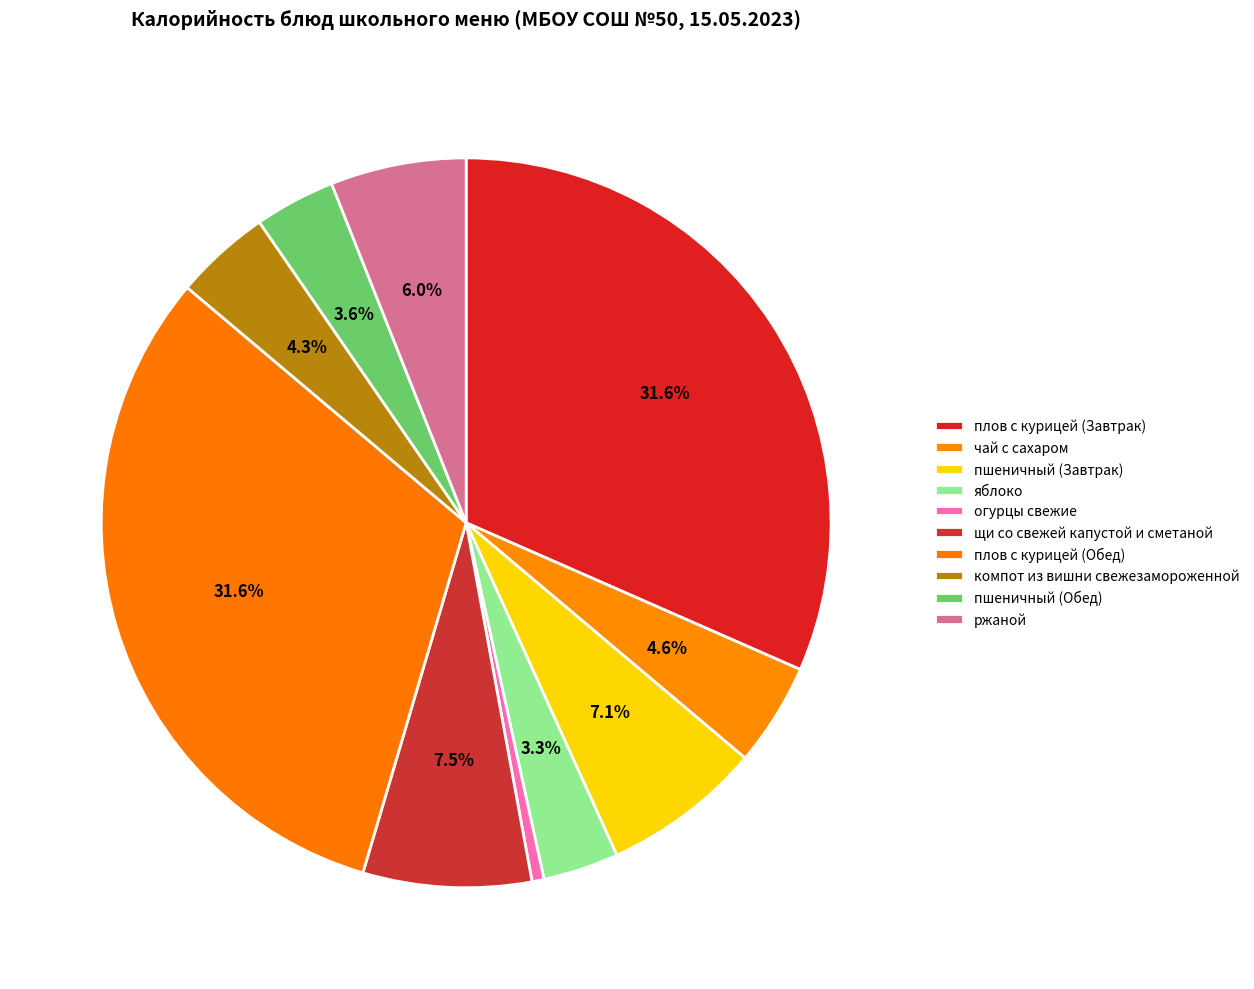

How many segments does this pie chart have?

10